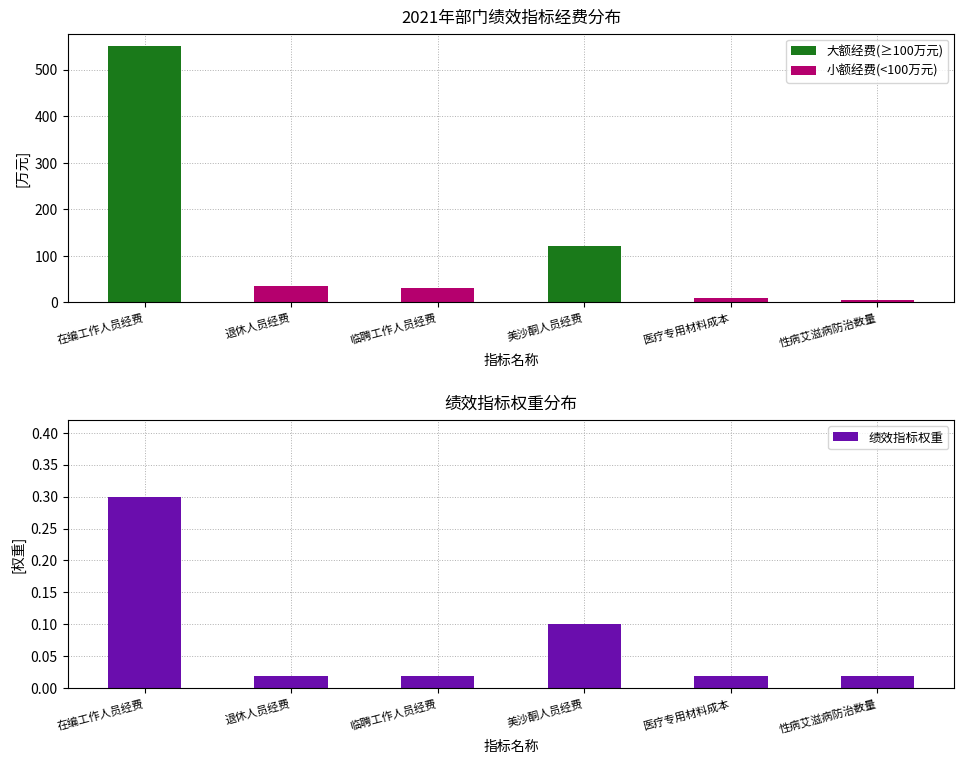

Which series has the widest spread of values?

经费金额